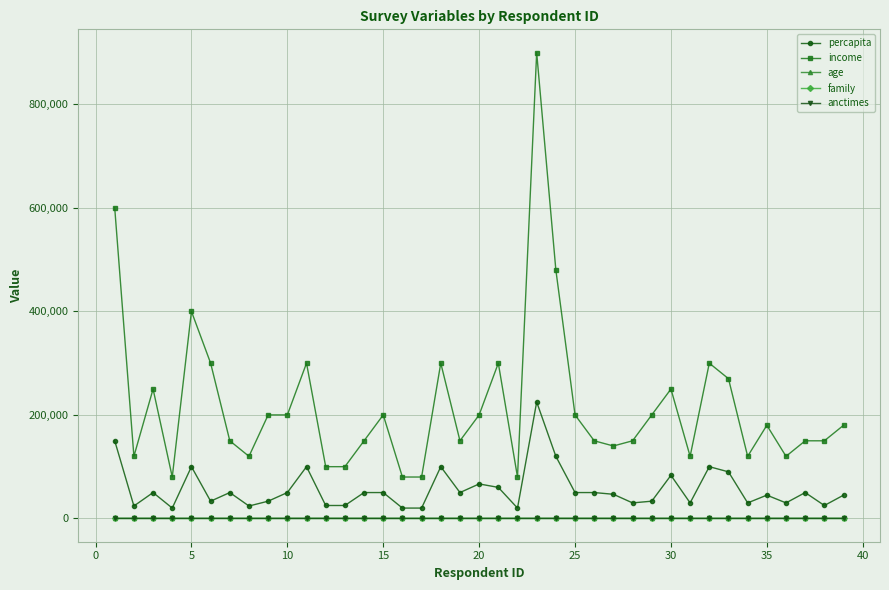

What is the difference between the second highest and minimum values in the income series?

520000.0